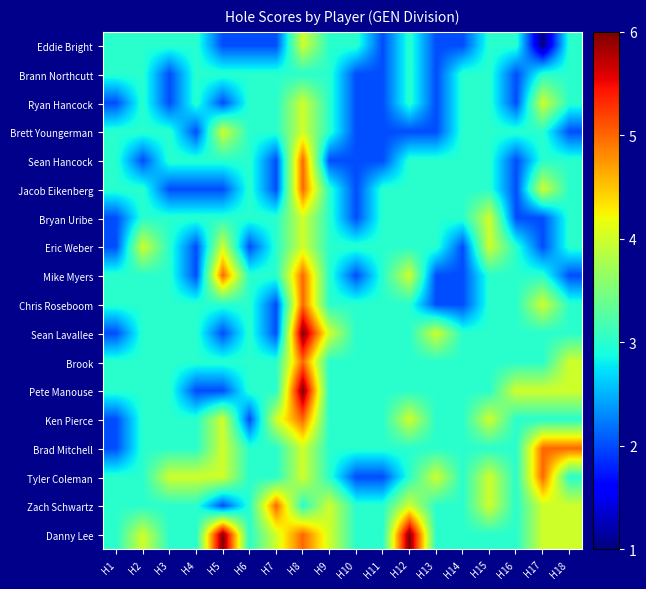

Rank the series by their maximum value, from lowest to highest.

Brann Northcutt, Eddie Bright, Ryan Hancock, Brett Youngerman, Bryan Uribe, Eric Weber, Sean Hancock, Jacob Eikenberg, Mike Myers, Chris Roseboom, Brook, Ken Pierce, Brad Mitchell, Tyler Coleman, Zach Schwartz, Sean Lavallee, Pete Manouse, Danny Lee